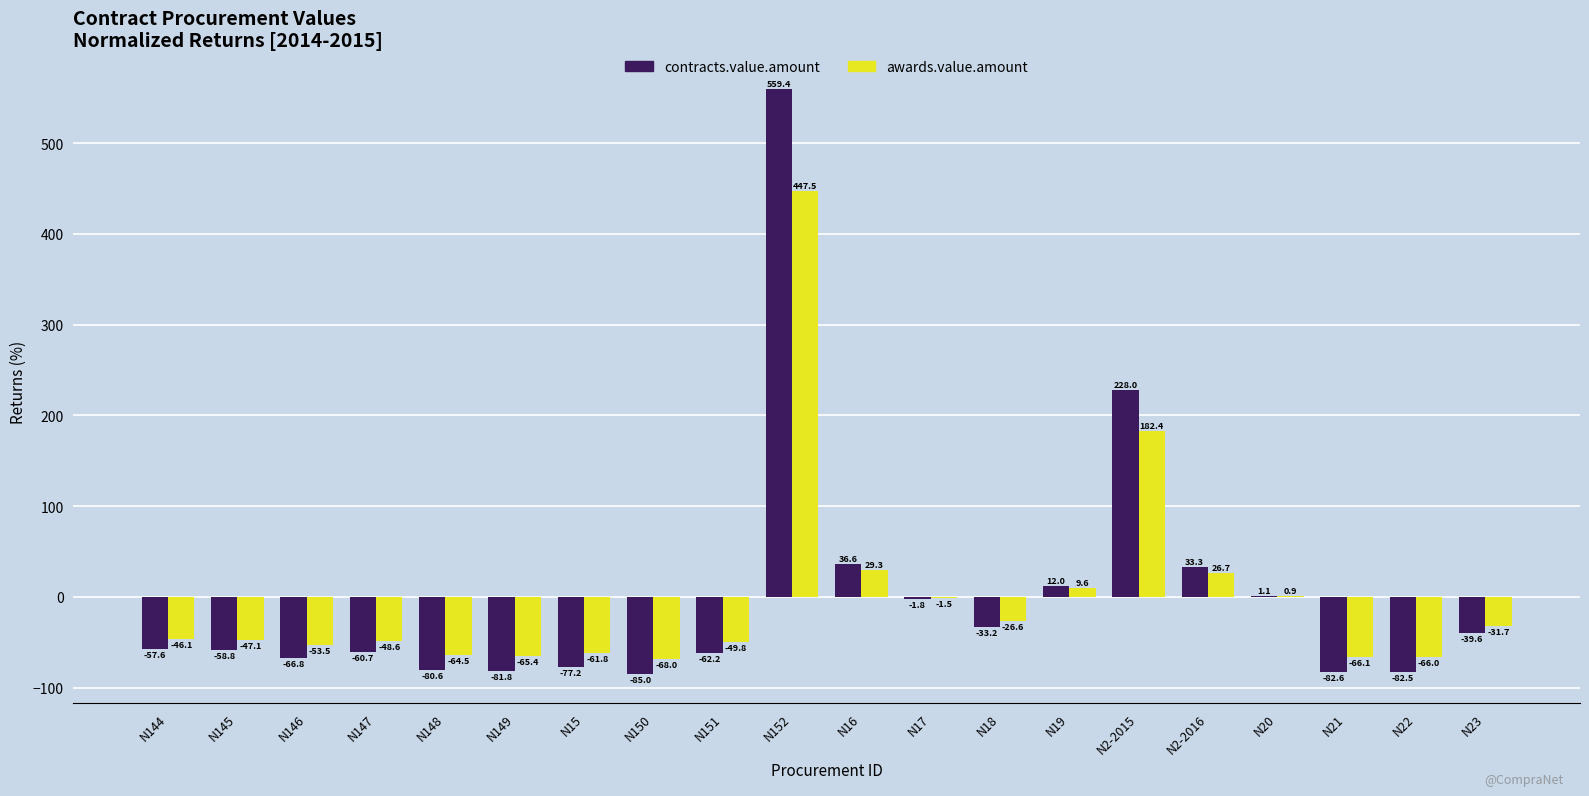

What is the highest value of the contracts.value.amount series?

559.4